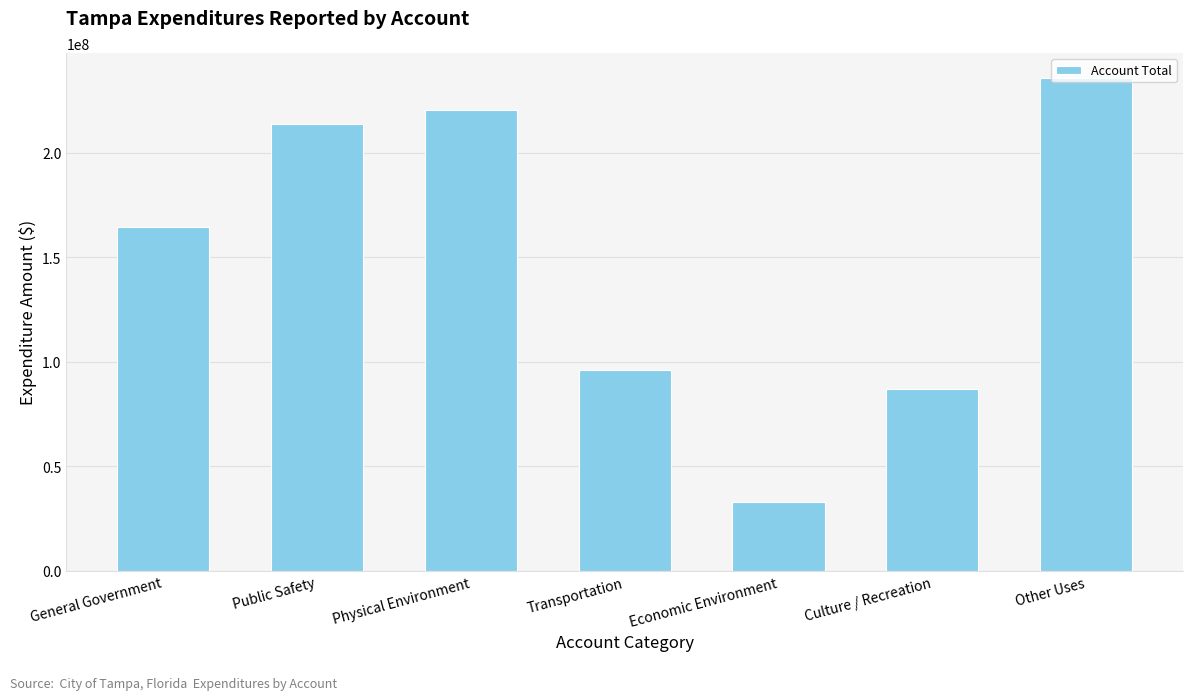

How many bars are there in total?

7